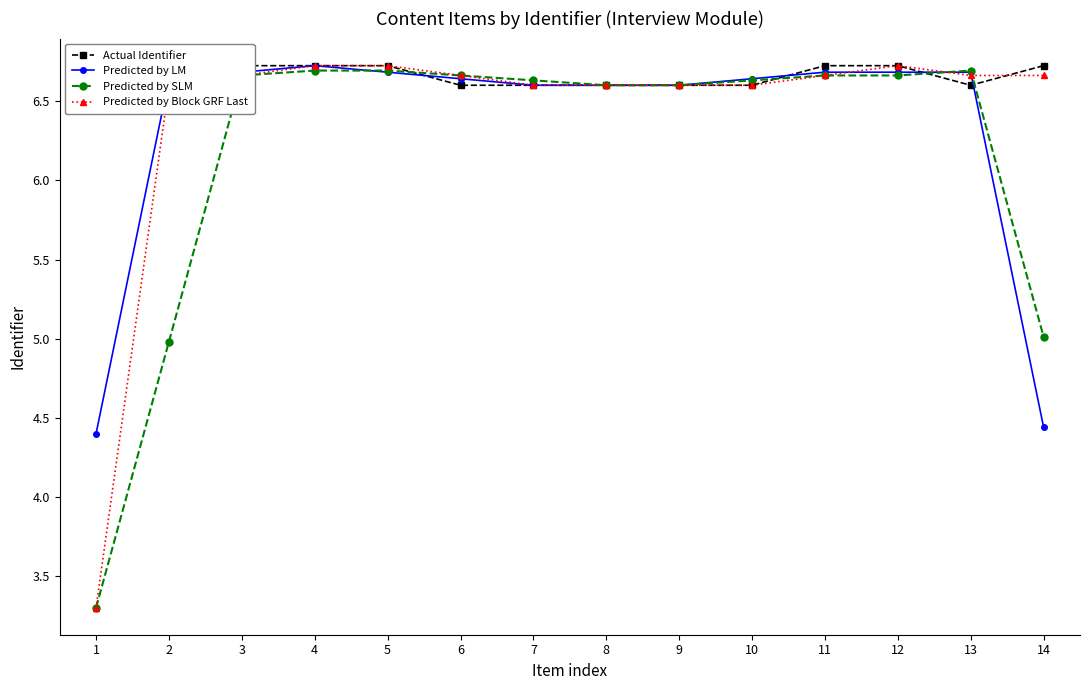

At how many categories does at least one series exceed 5?

14